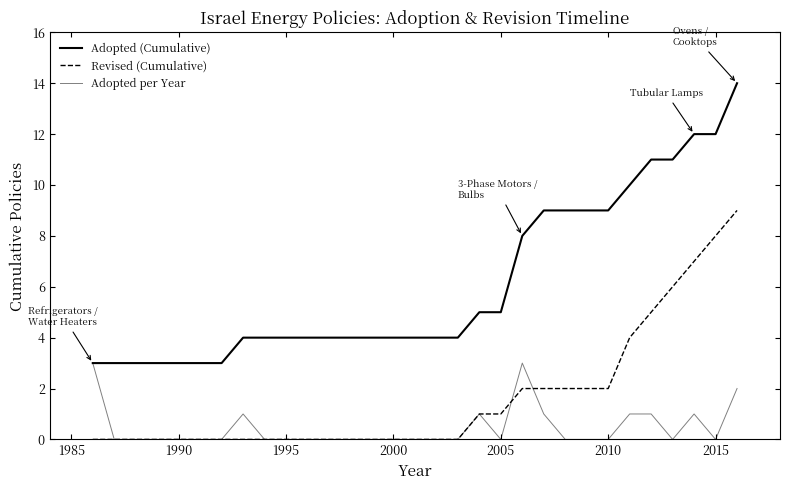

At how many categories does at least one series exceed 3?

24